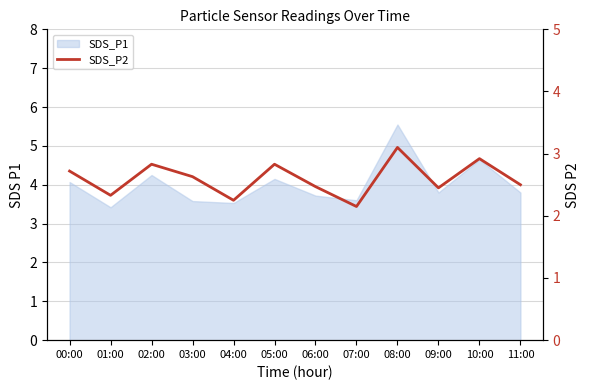

What is the label of the 11th point from the left?

10:00